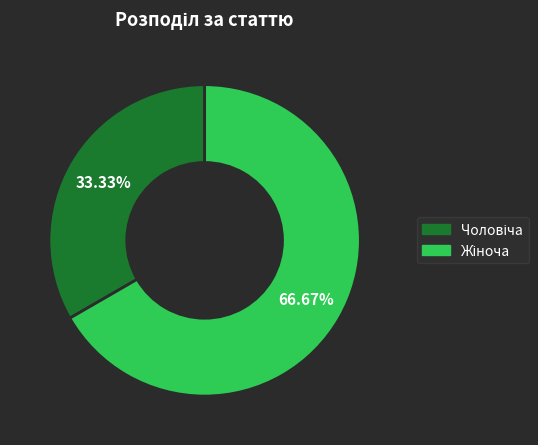

Is there a majority slice in this chart?

Yes